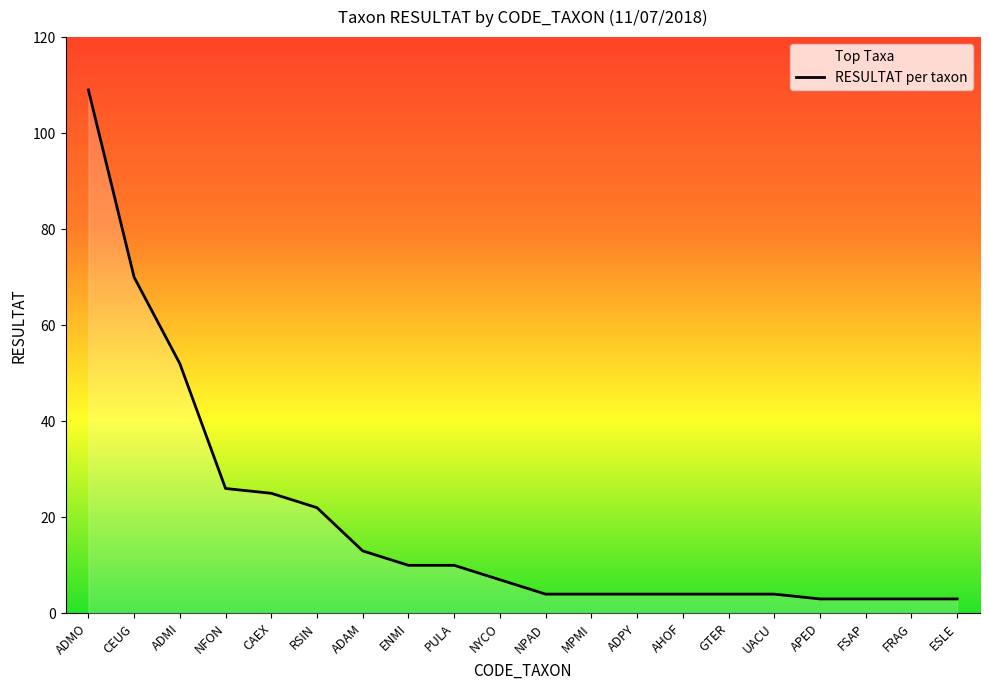

What is the change in value from GTER to FSAP?

-1